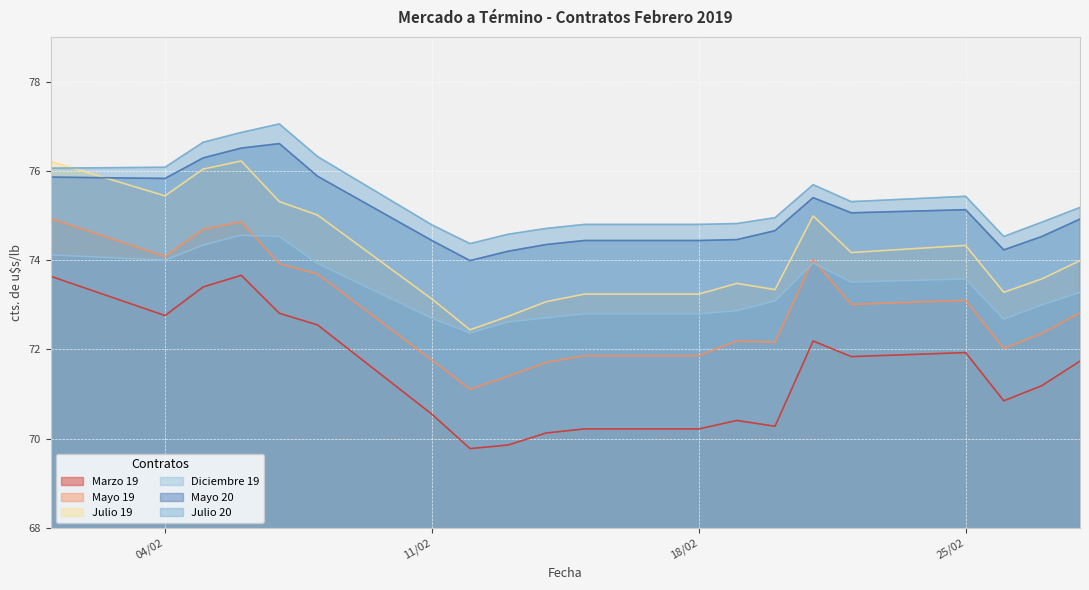

How many lines are shown in the chart?

6